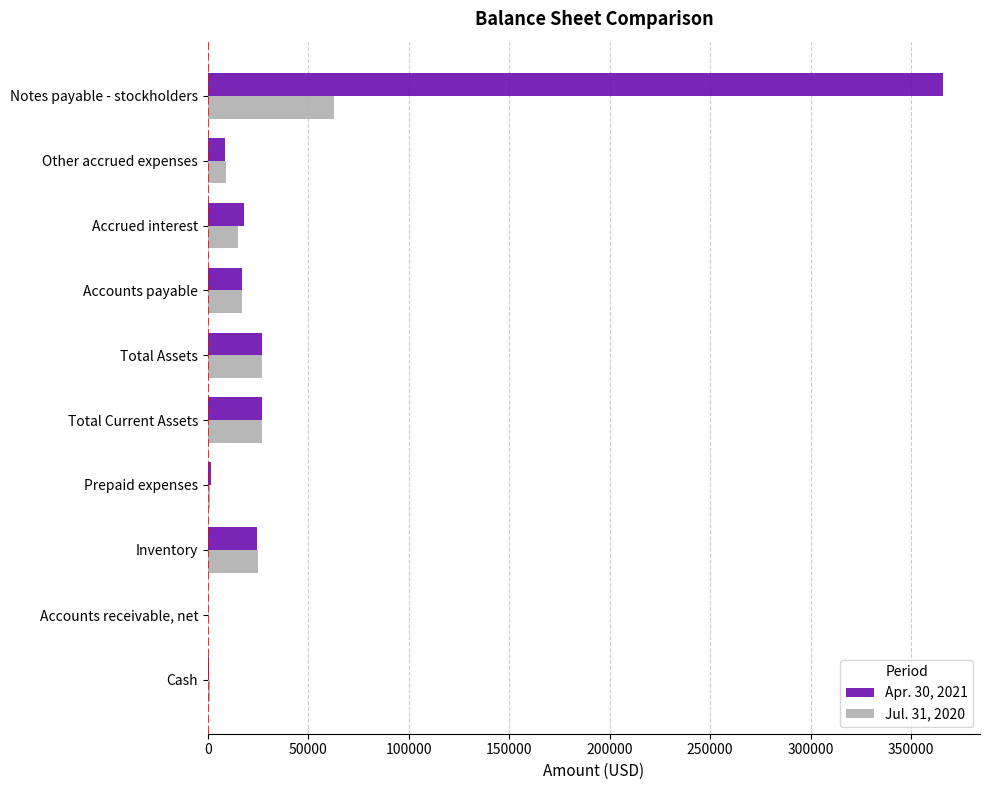

The Apr. 30, 2021 series shows 26795 at Total Assets. True or false?

True